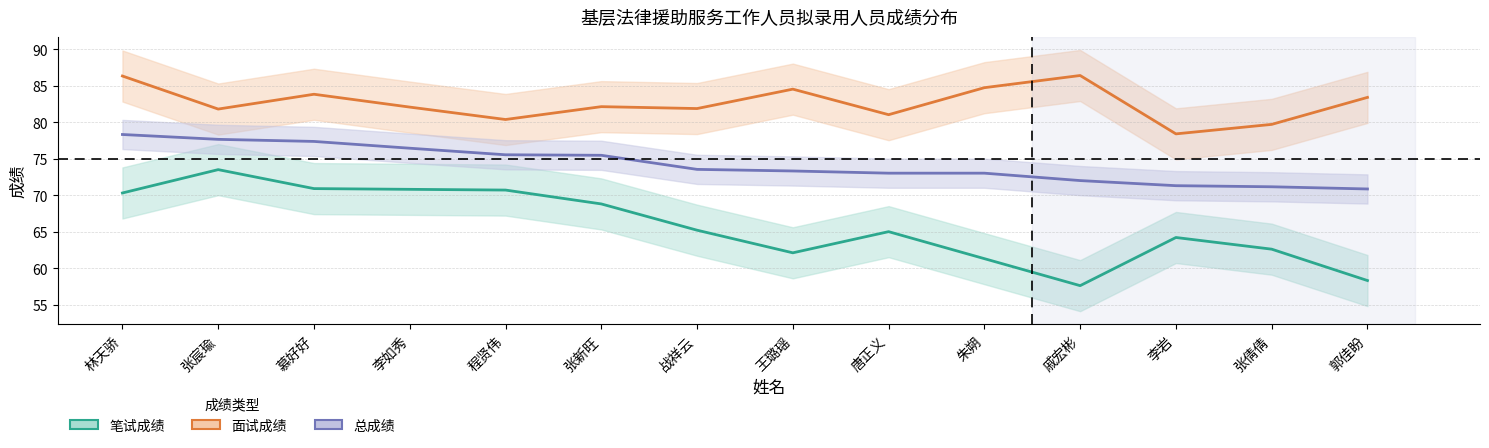

What is the label of the 6th point from the left?

张新旺